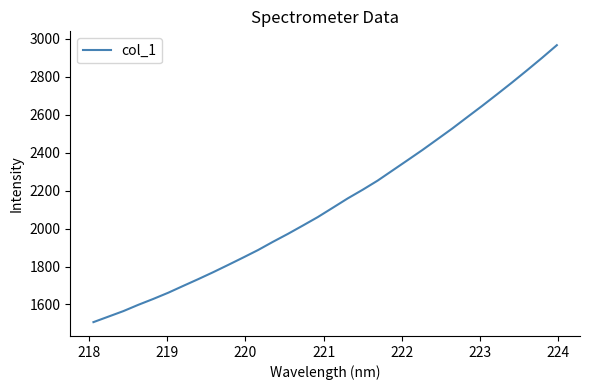

What is the difference between the maximum and minimum values?

1458.3